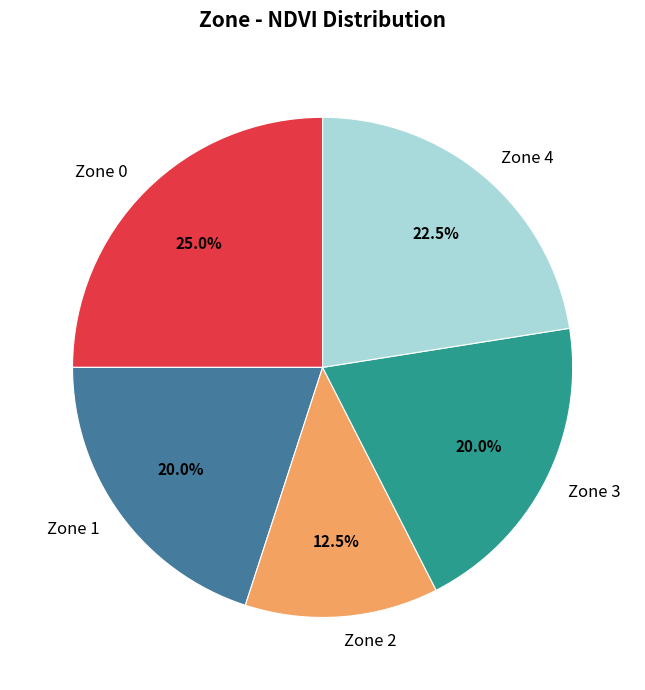

How many segments does this pie chart have?

5